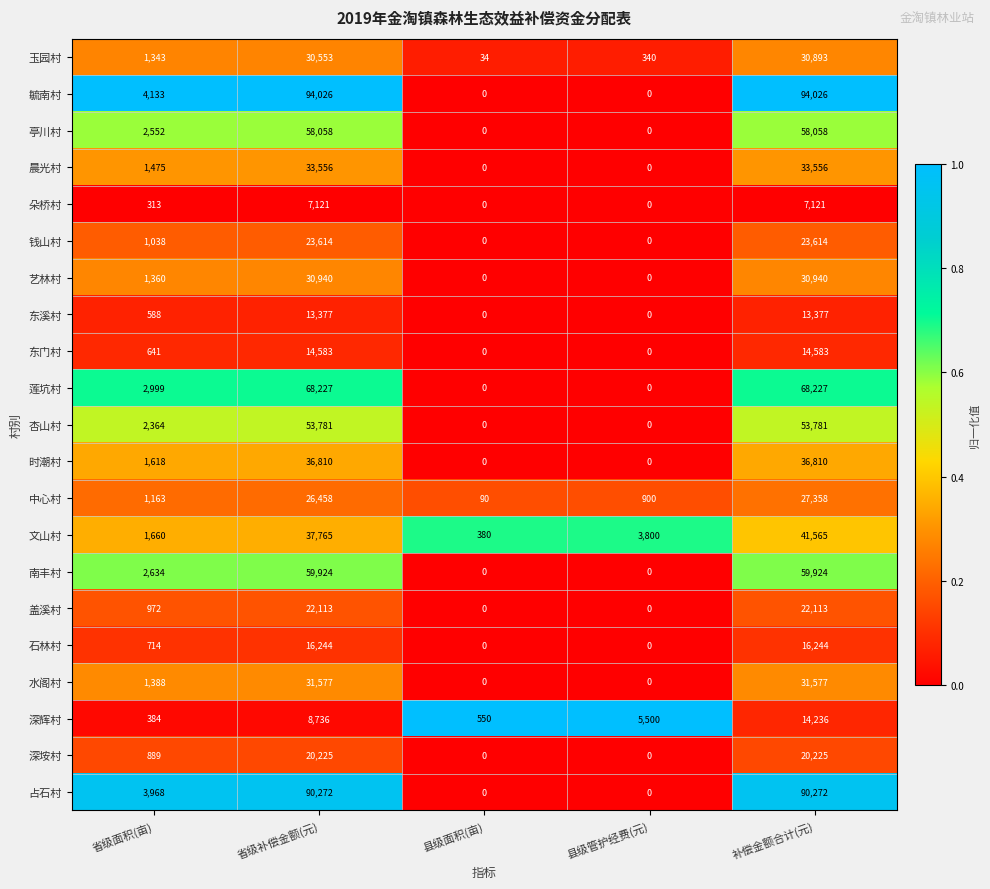

What is the difference between the highest and lowest values at 补偿金额合计(元)?

86905